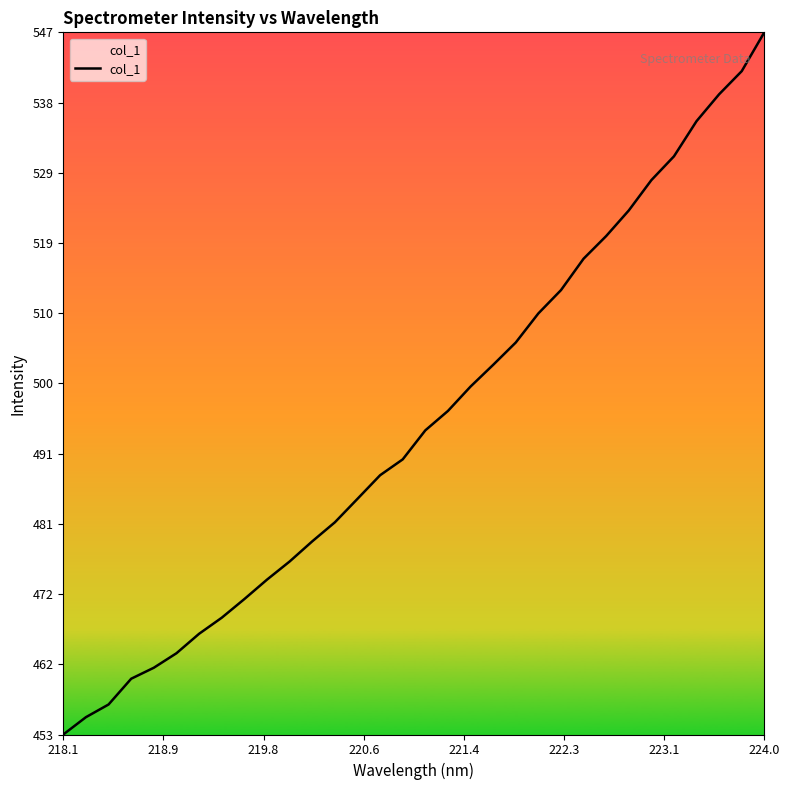

What is the maximum value shown in the chart?

547.4